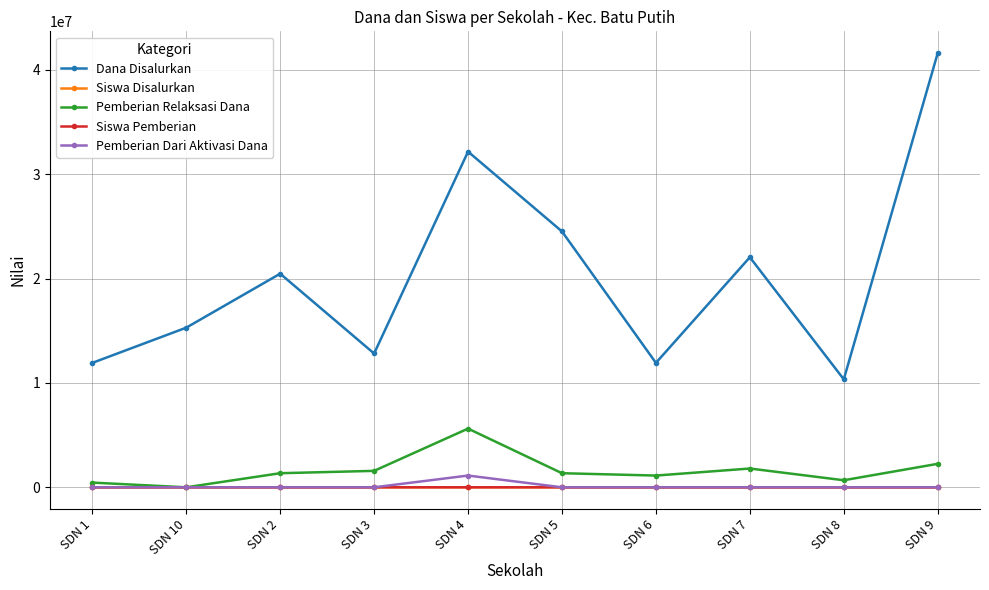

What is the maximum value for Siswa Pemberian?

100